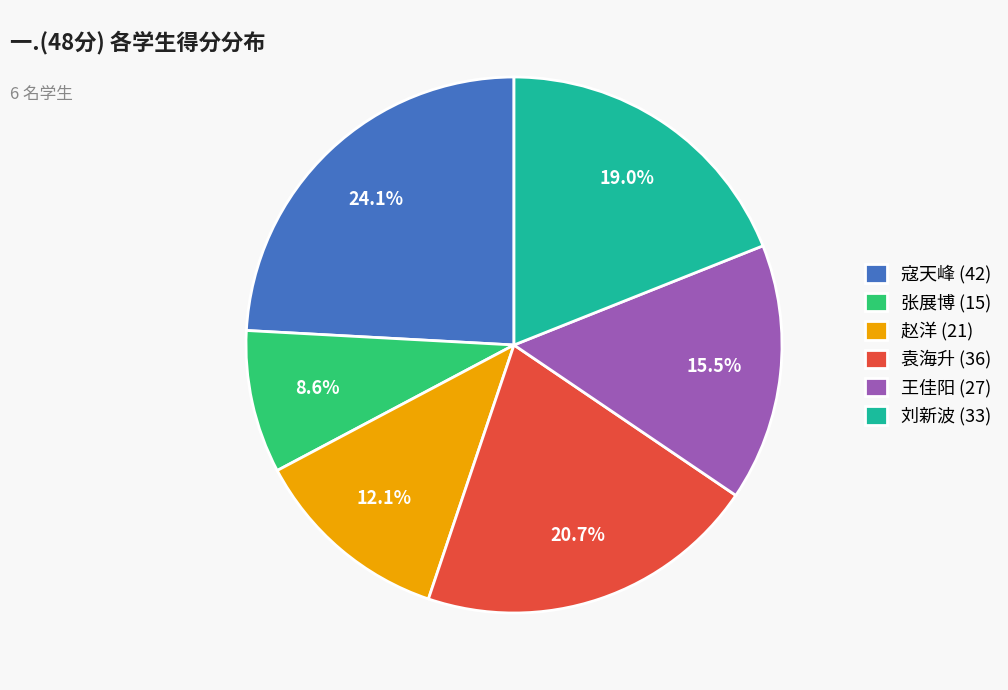

Combined, do 刘新波 and 王佳阳 account for over 50%?

No